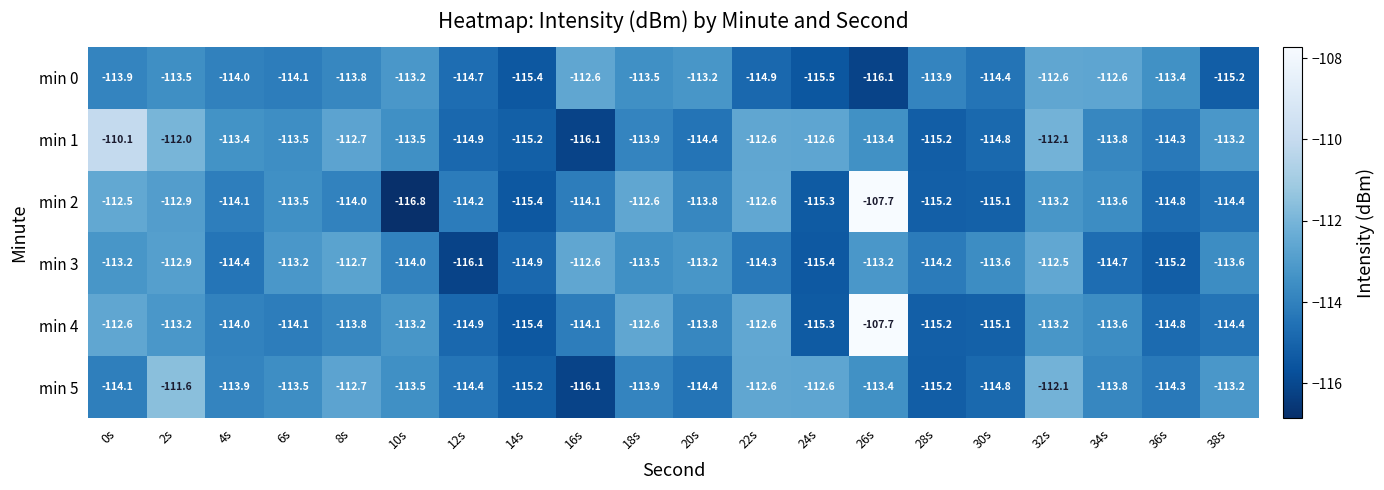

What is the sum of all min 3 values?

-2277.4